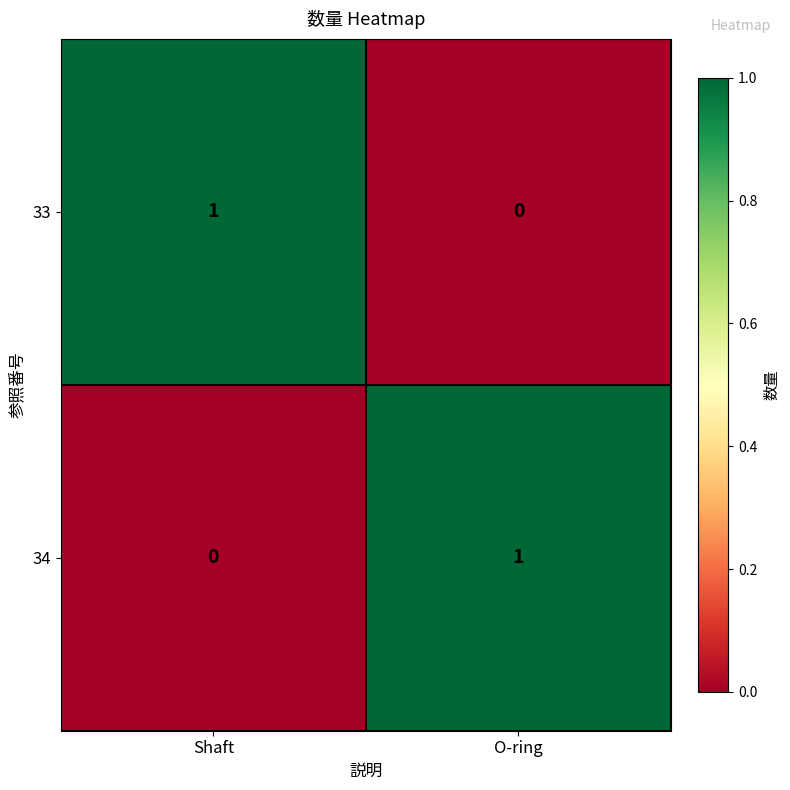

Which category has the highest value in the 33 series?

Shaft